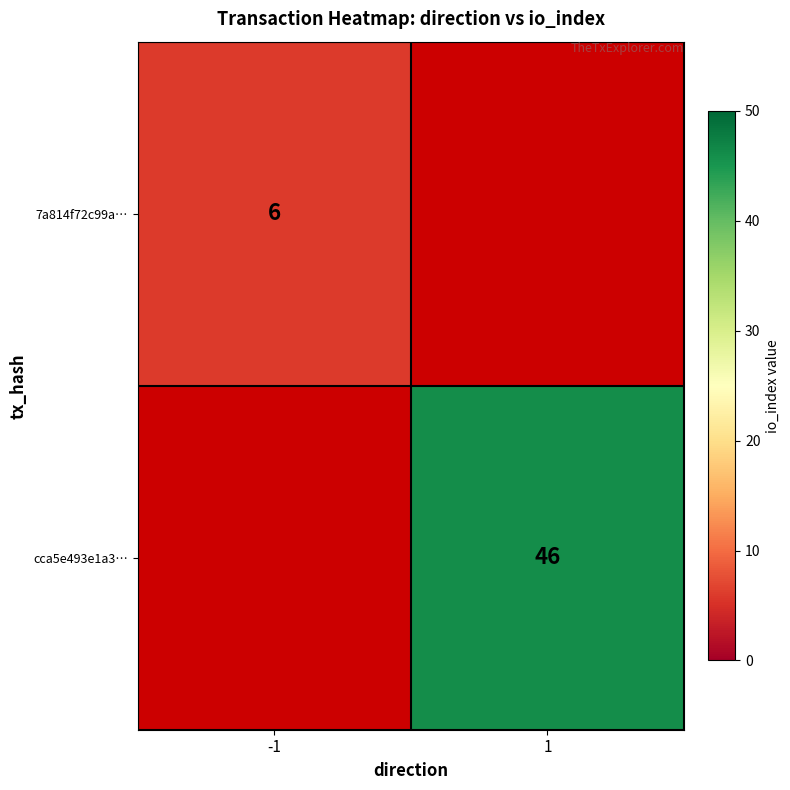

At which category does the chart reach its peak across all series?

1